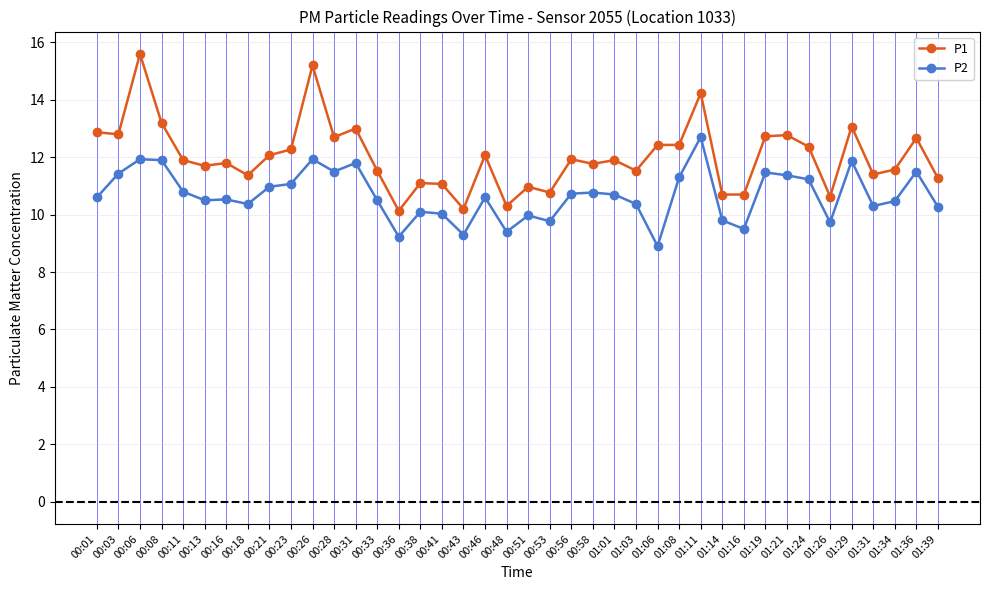

What is the spread (max minus min) of values at 01:08?

1.1